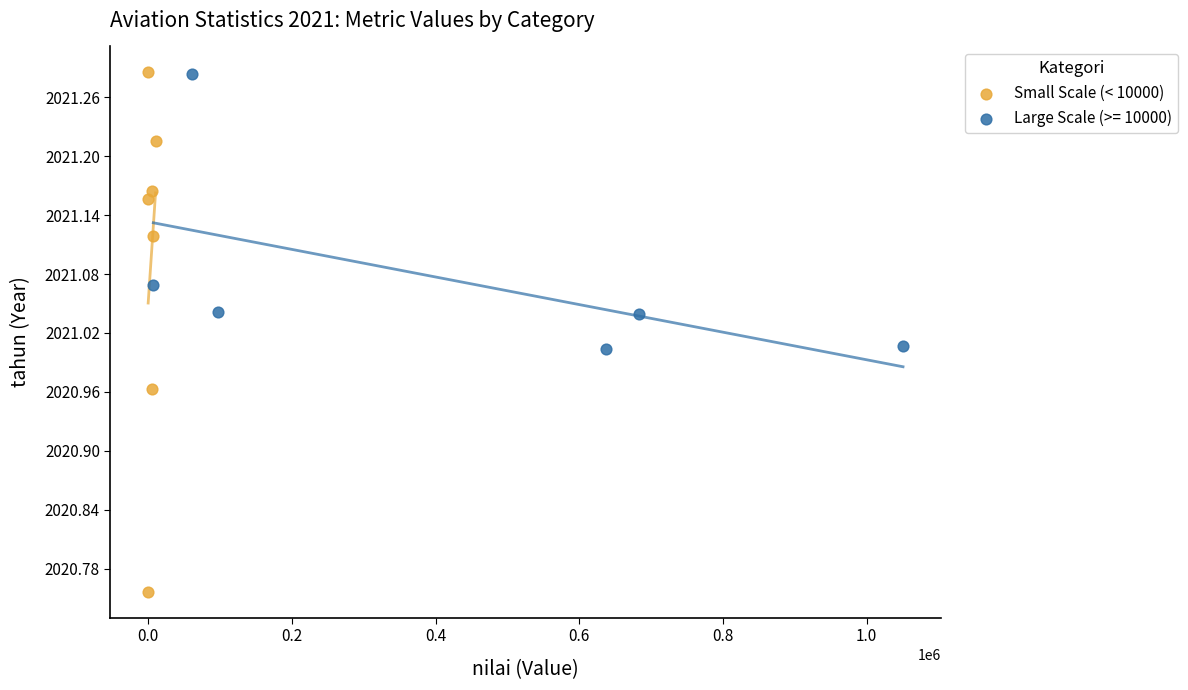

Which series has the widest spread of Y values?

Small Scale (< 10000)